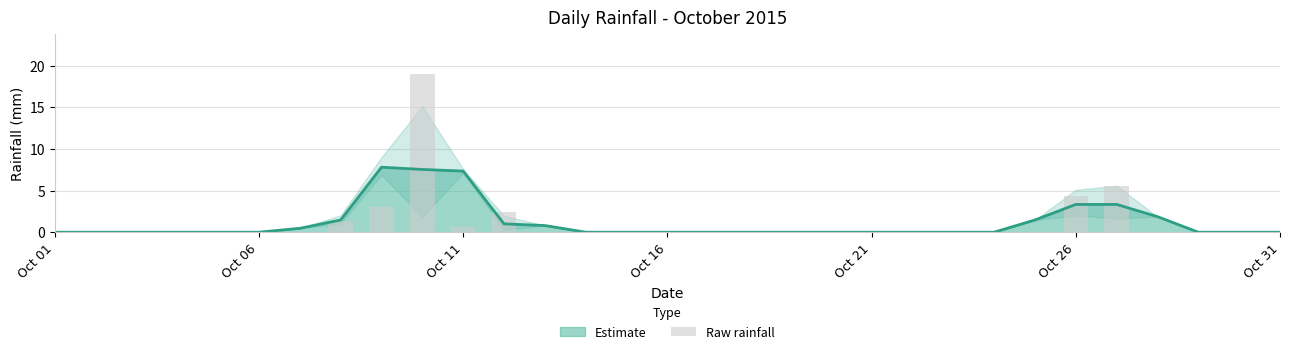

How many bars are there in total?

31